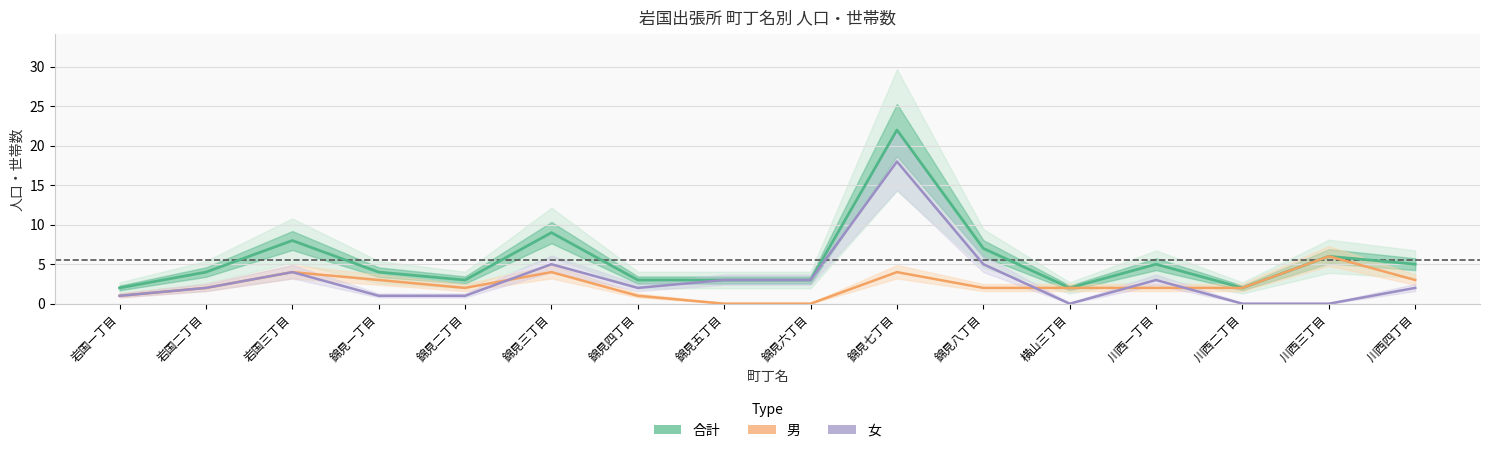

List the series in order of their peak value, highest first.

合計, 女, 男